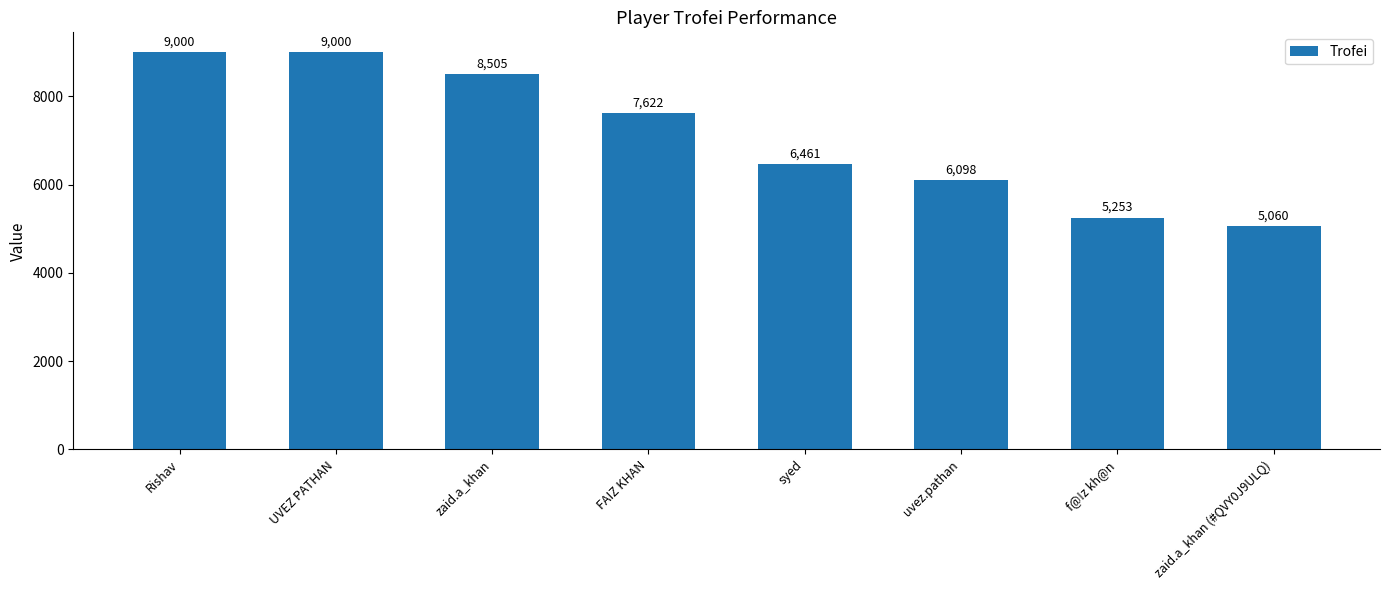

Reading left to right, extract all data points from this chart.

9000	9000	8505	7622	6461	6098	5253	5060